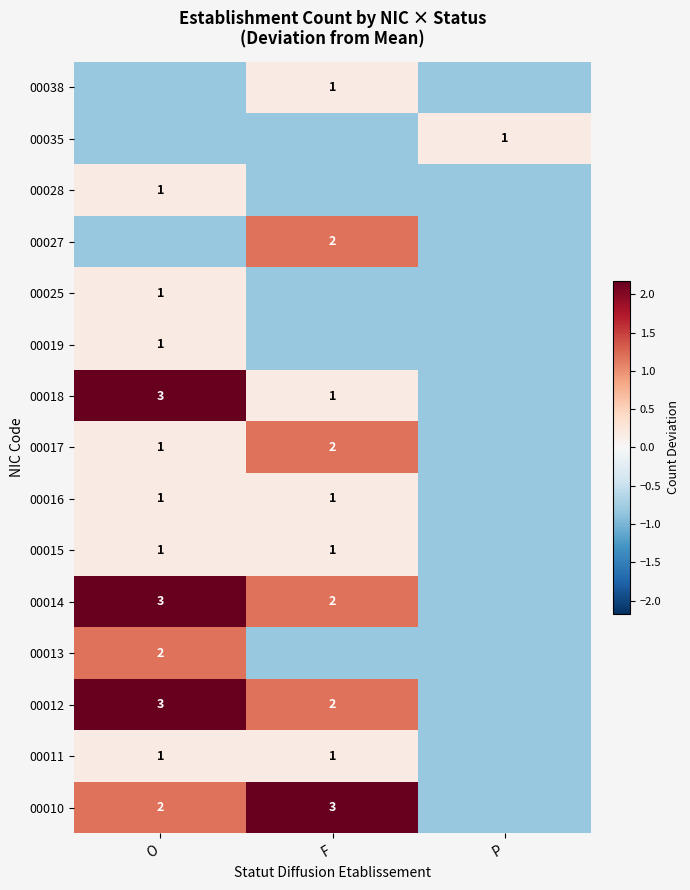

What is the difference between the highest and lowest values at F?

3.0